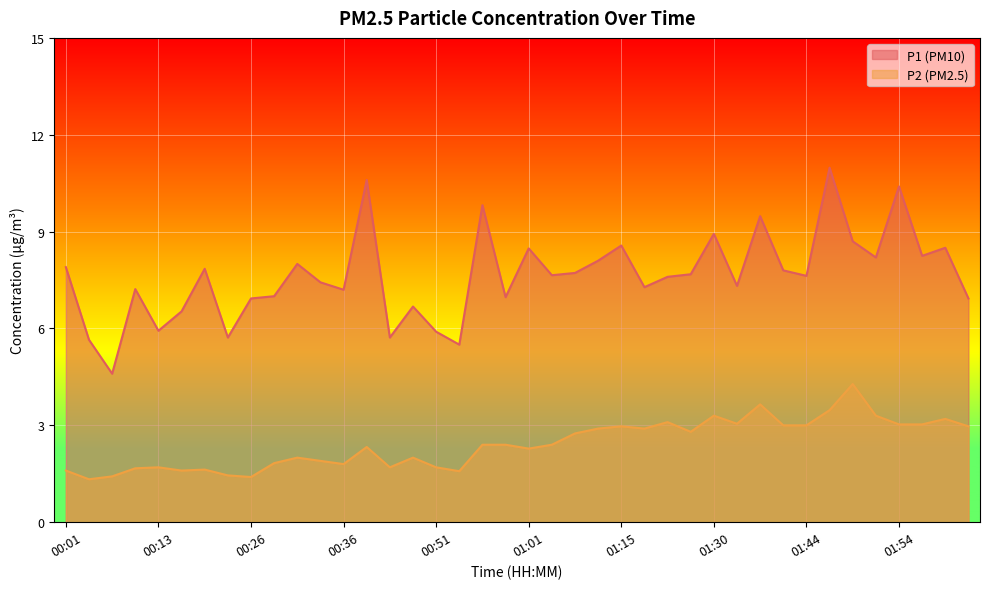

What is the highest value of the P2 line series?

4.3